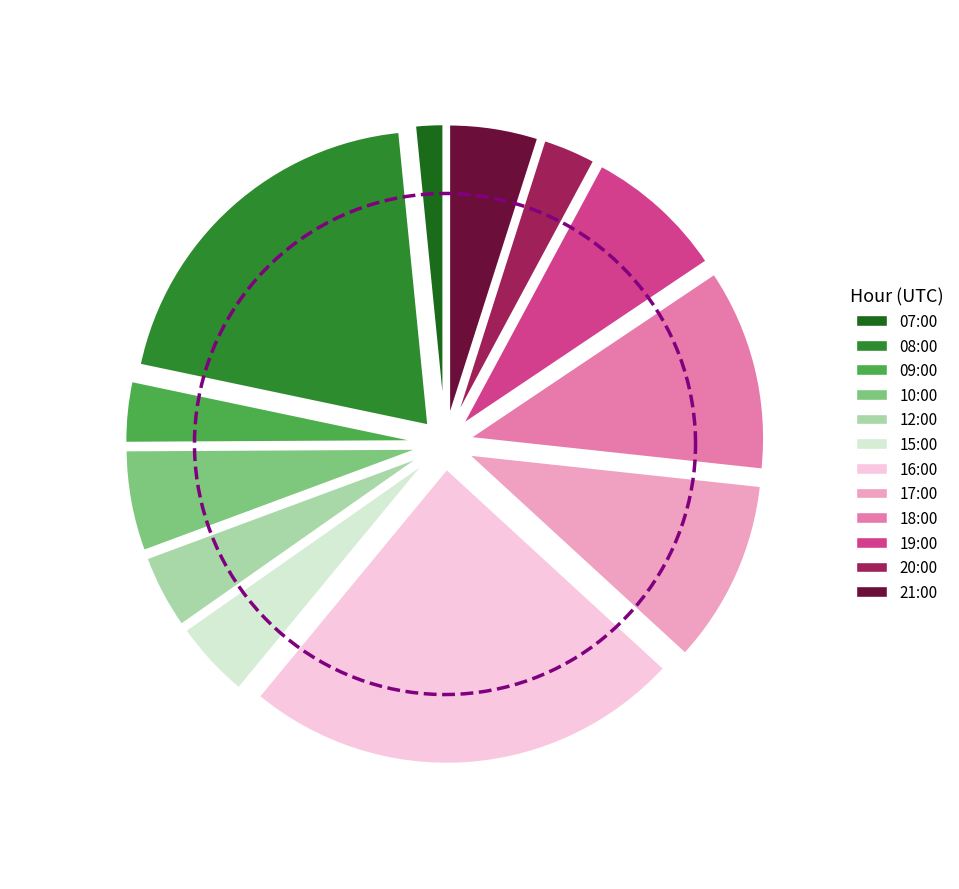

Do 21:00 and 17:00 together represent more than half of the pie?

No